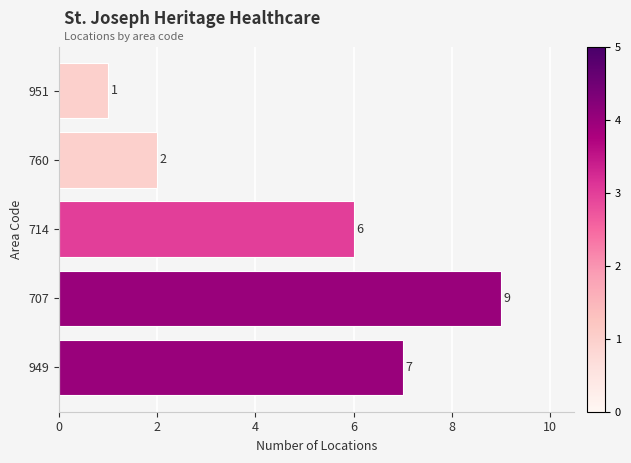

At which category does the chart reach its minimum across all series?

951